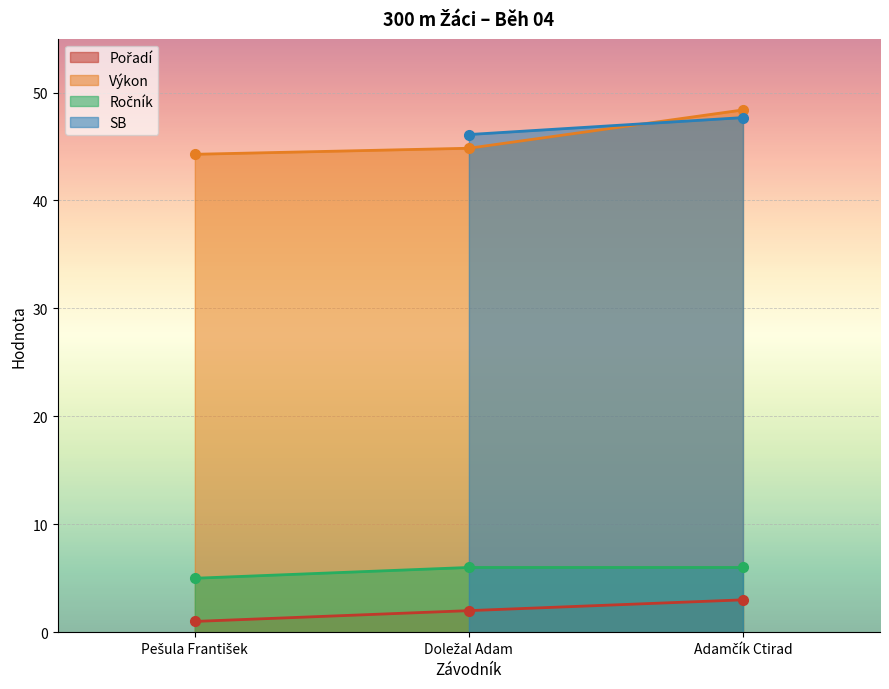

What is the label of the 2nd point from the right?

Doležal Adam